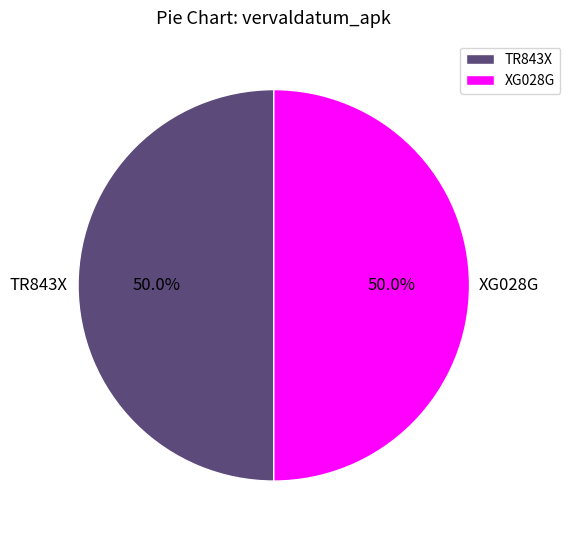

Approximately how many times larger is the value at TR843X compared to XG028G?

1.0